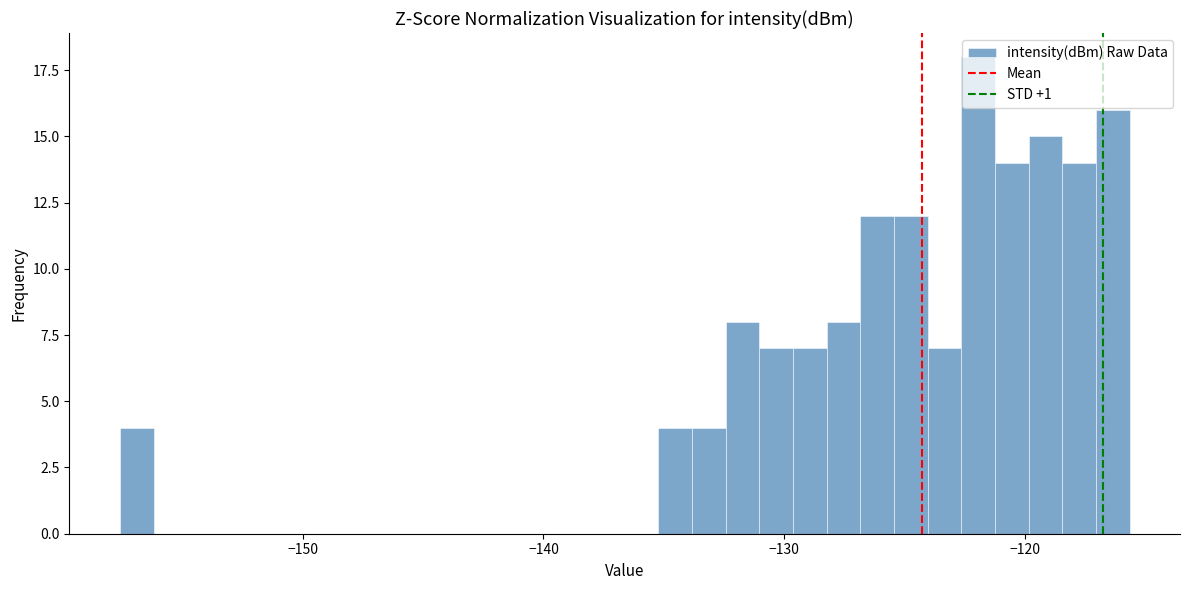

Around what value on the x-axis is the tallest bar? Give the approximate position of its centre, as read against the axis.

-122